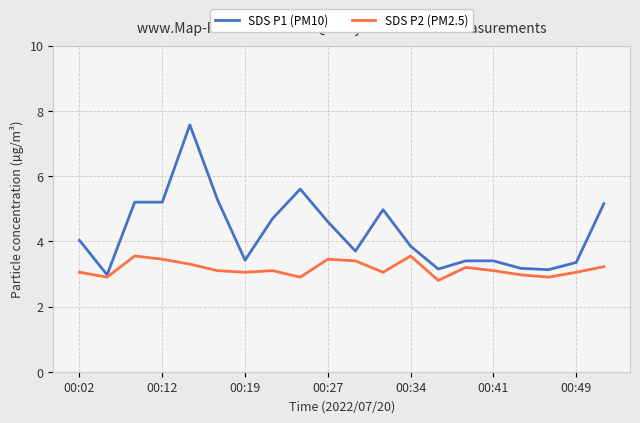

Rank the series by their average value, from lowest to highest.

SDS P2 (PM2.5), SDS P1 (PM10)